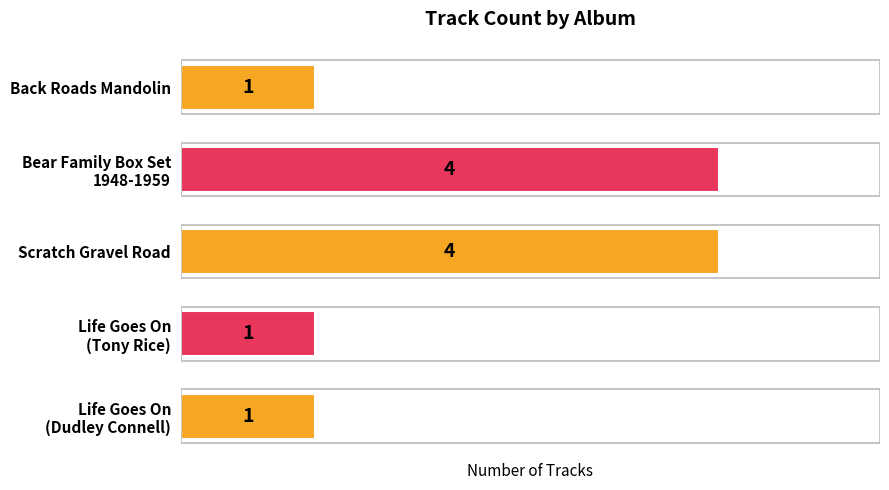

Reading top to bottom, list all the values displayed in this chart.

1	4	4	1	1